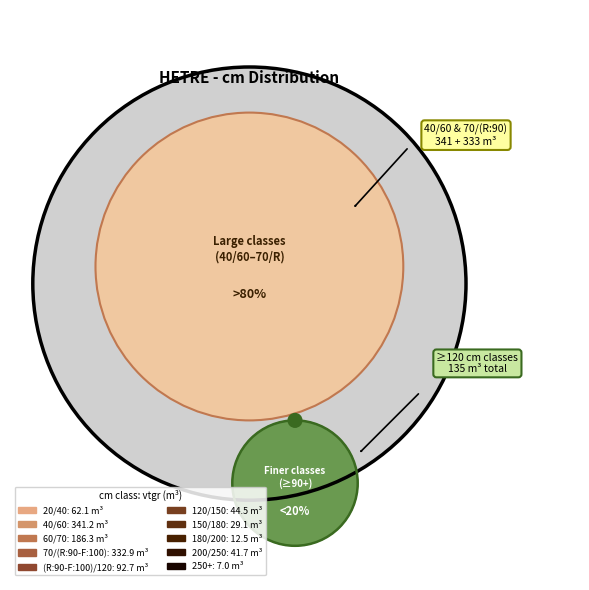

What is the ratio of the value at 120/150 to the value at 200/250?

1.1